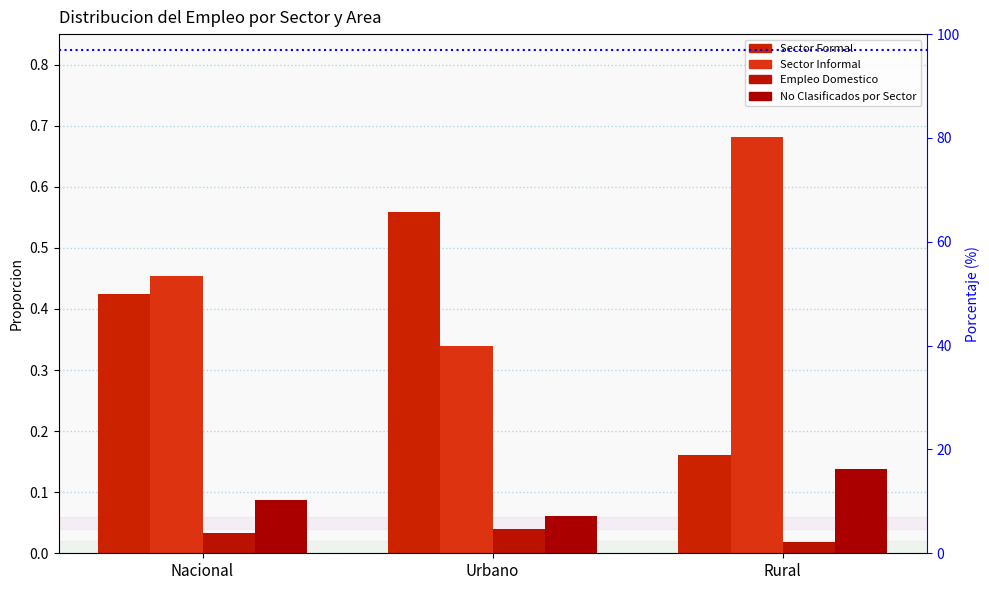

Which has a higher value, Urbano or Rural?

Urbano